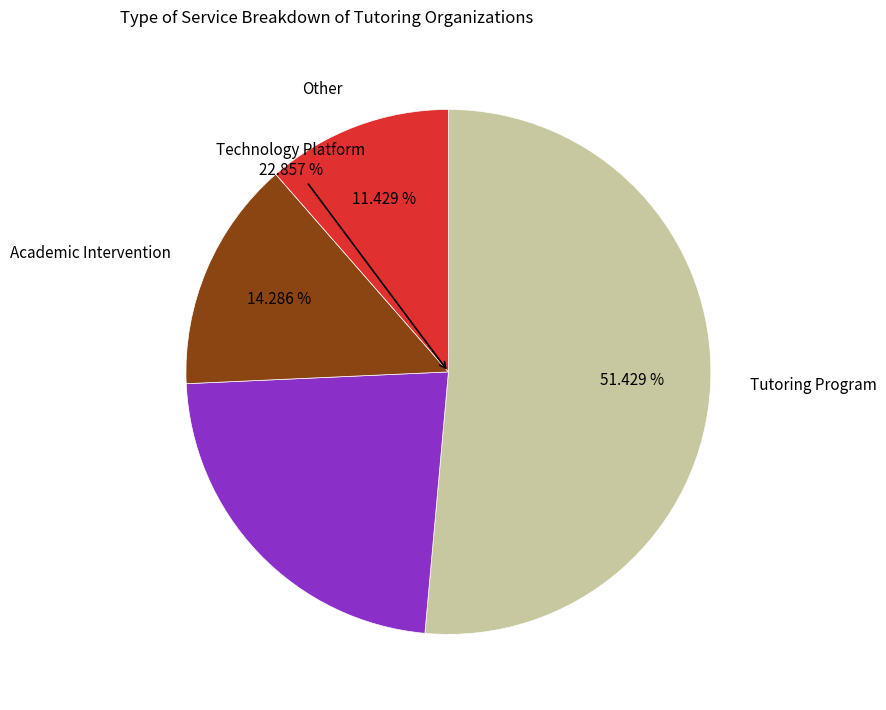

What is the smallest slice in the pie chart?

Other